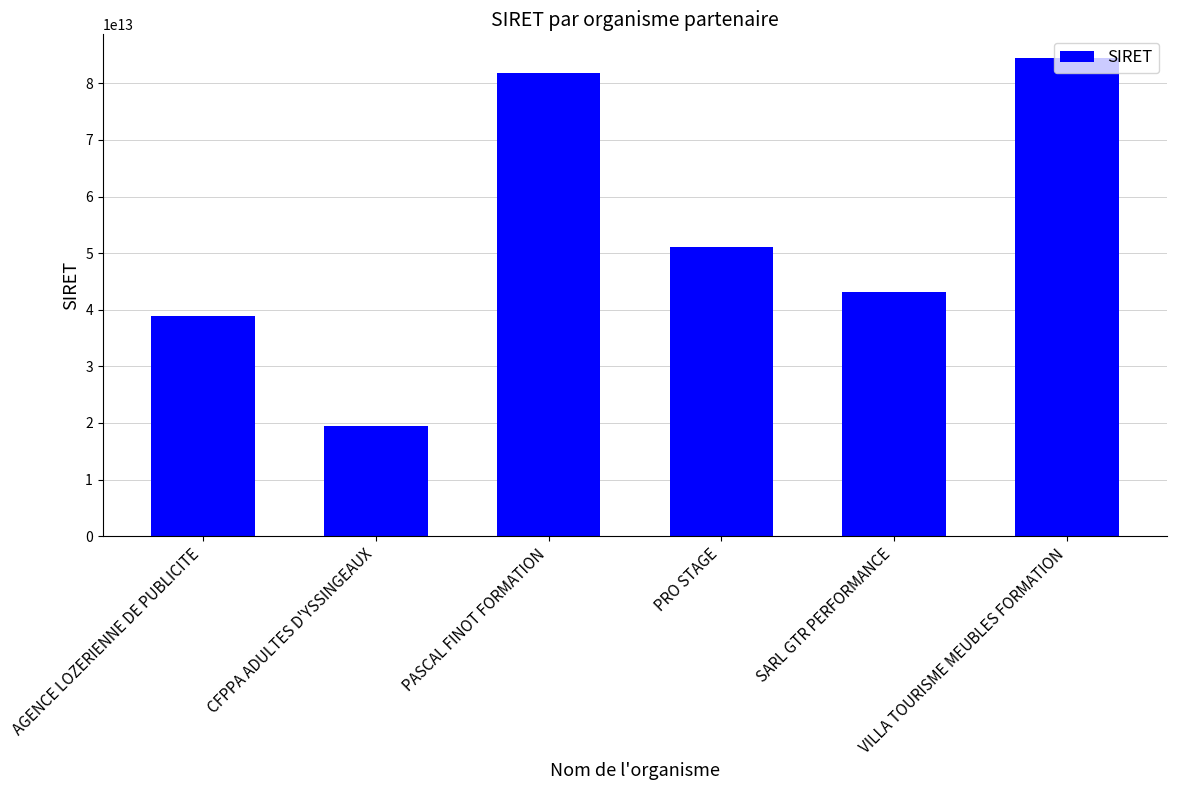

The value at PRO STAGE is 82435780856767. True or false?

False